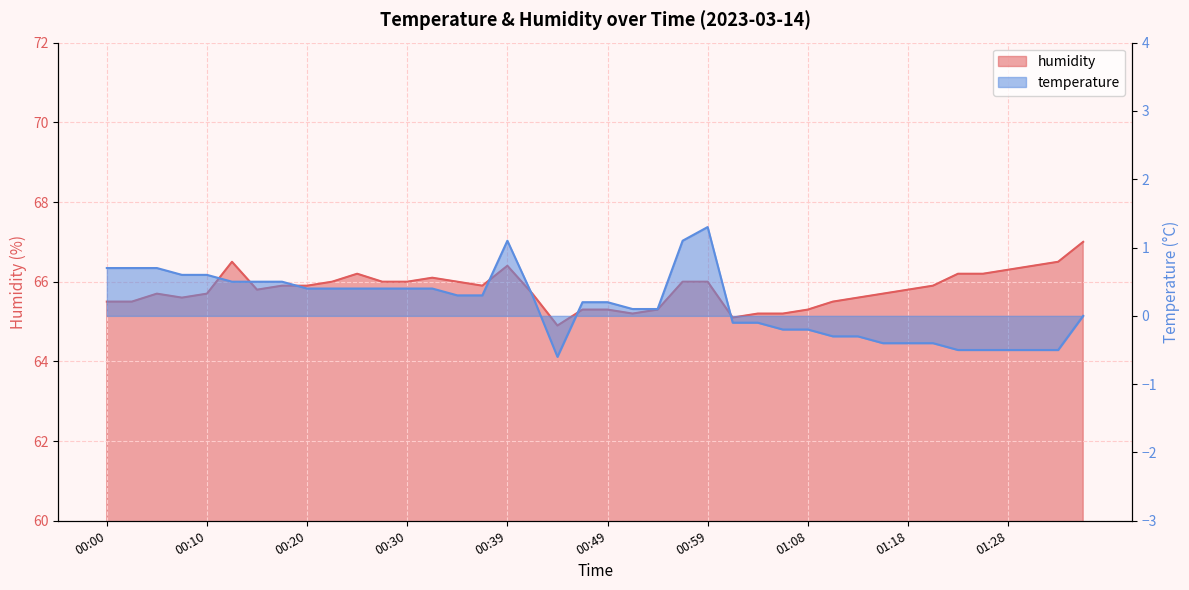

What is the value of the humidity point at the 35th from the left?

66.2